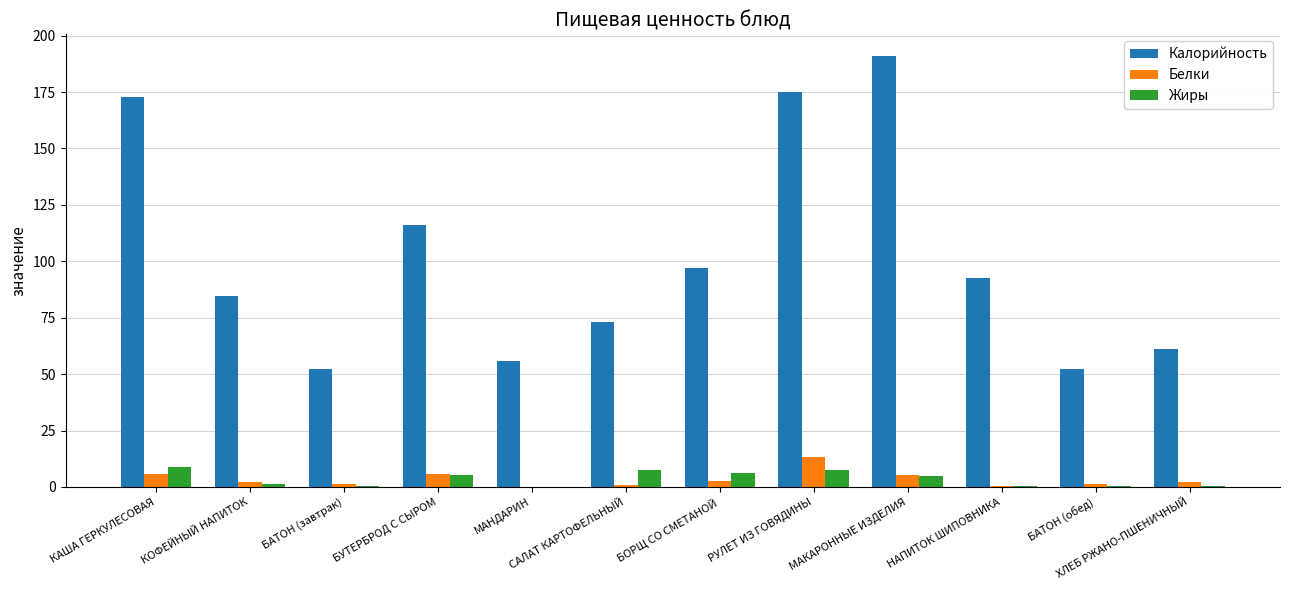

The Калорийность series shows 116.1 at РУЛЕТ ИЗ ГОВЯДИНЫ. True or false?

False